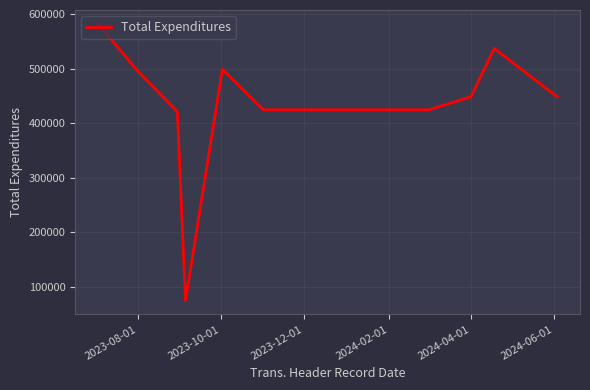

What is the minimum value shown in the chart?

74382